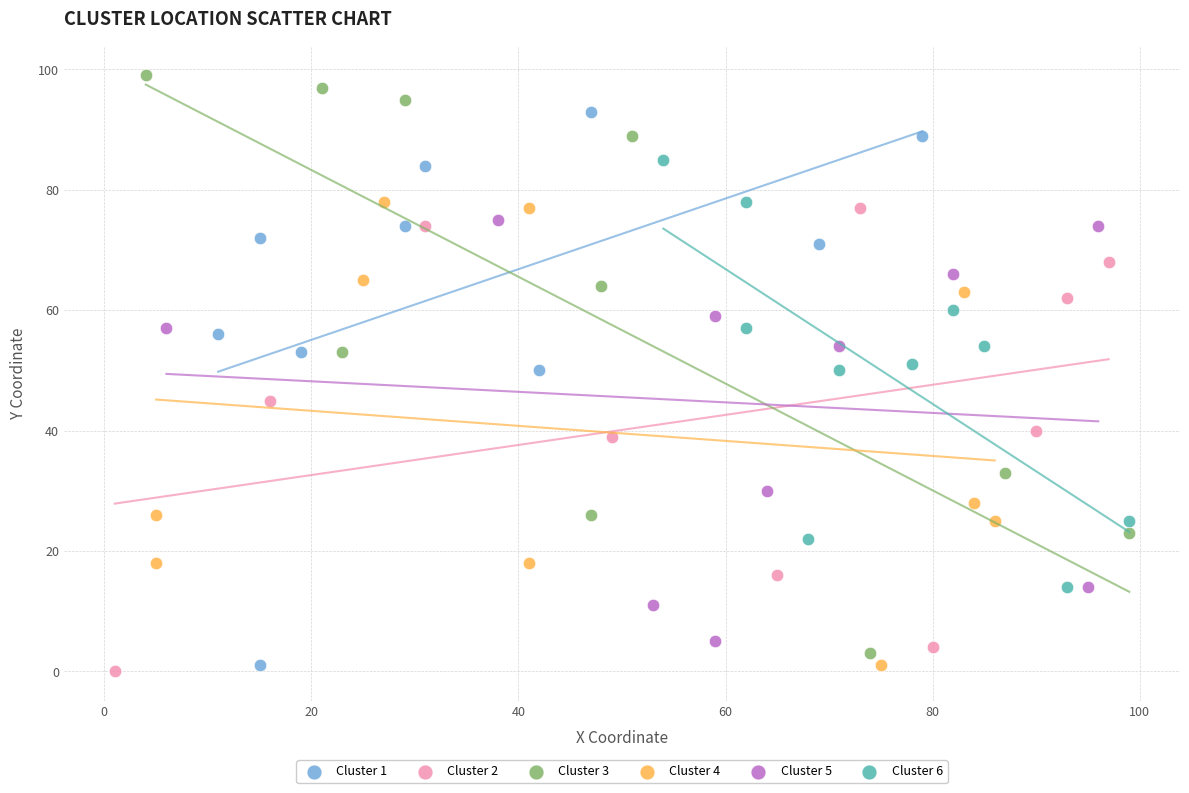

Which series reaches the minimum Y coordinate?

Cluster 2